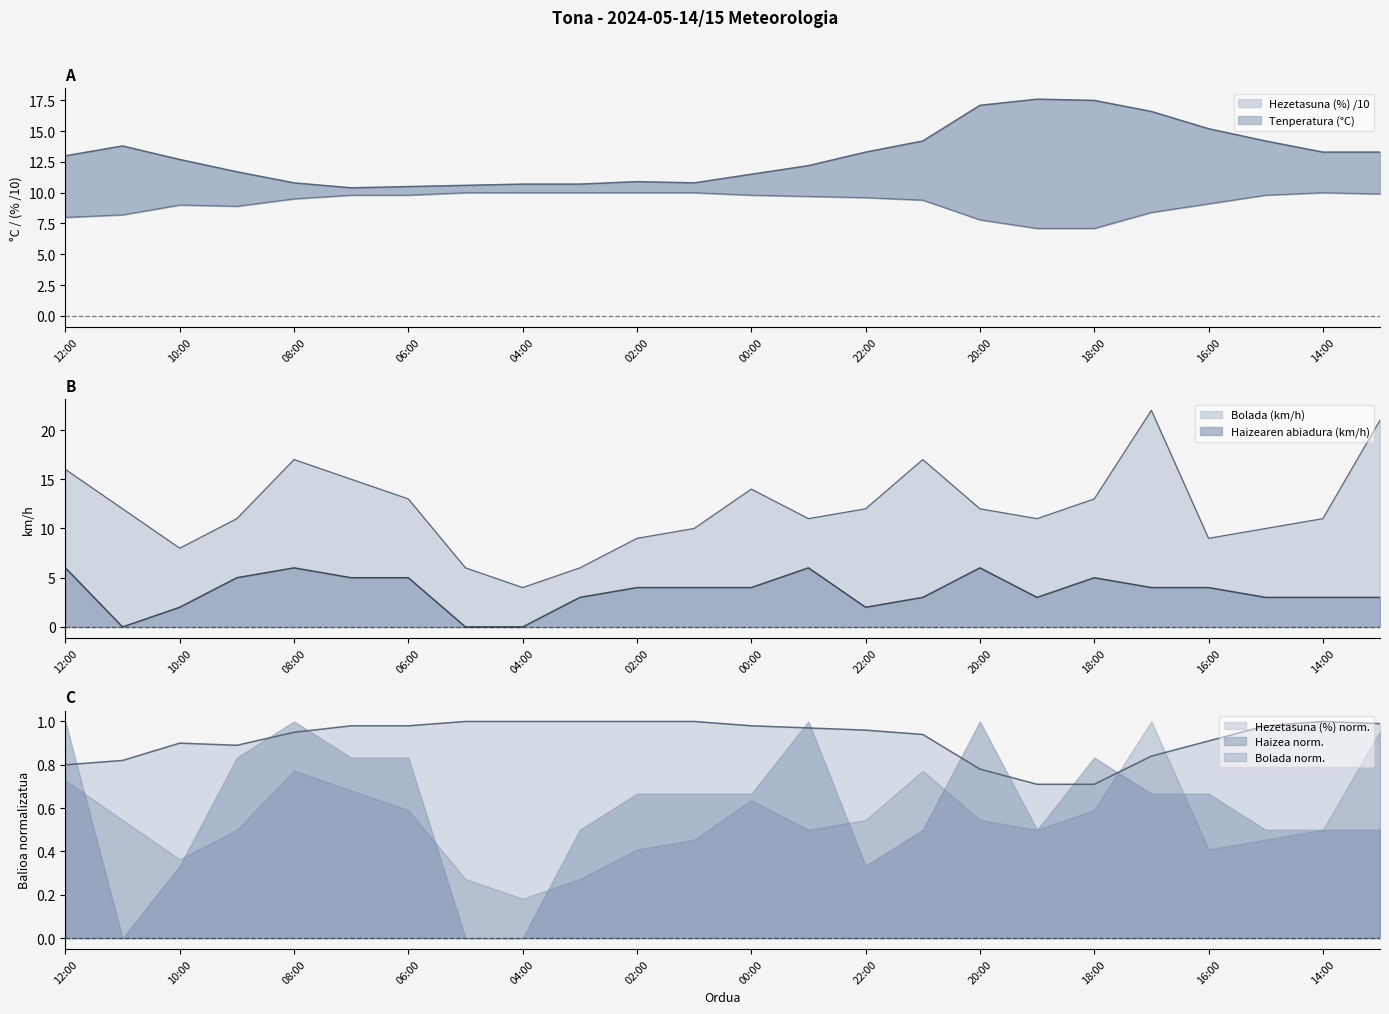

At which category does Bolada (km/h) reach its first local valley?

10:00